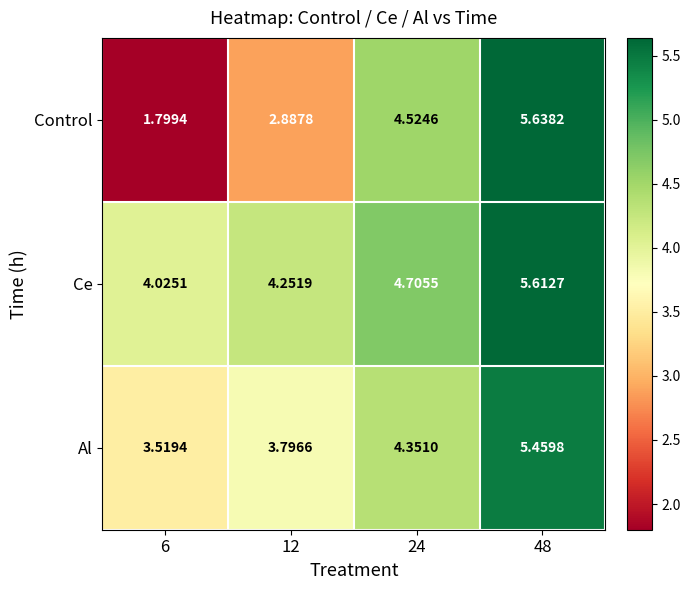

How many distinct data groups are displayed?

3